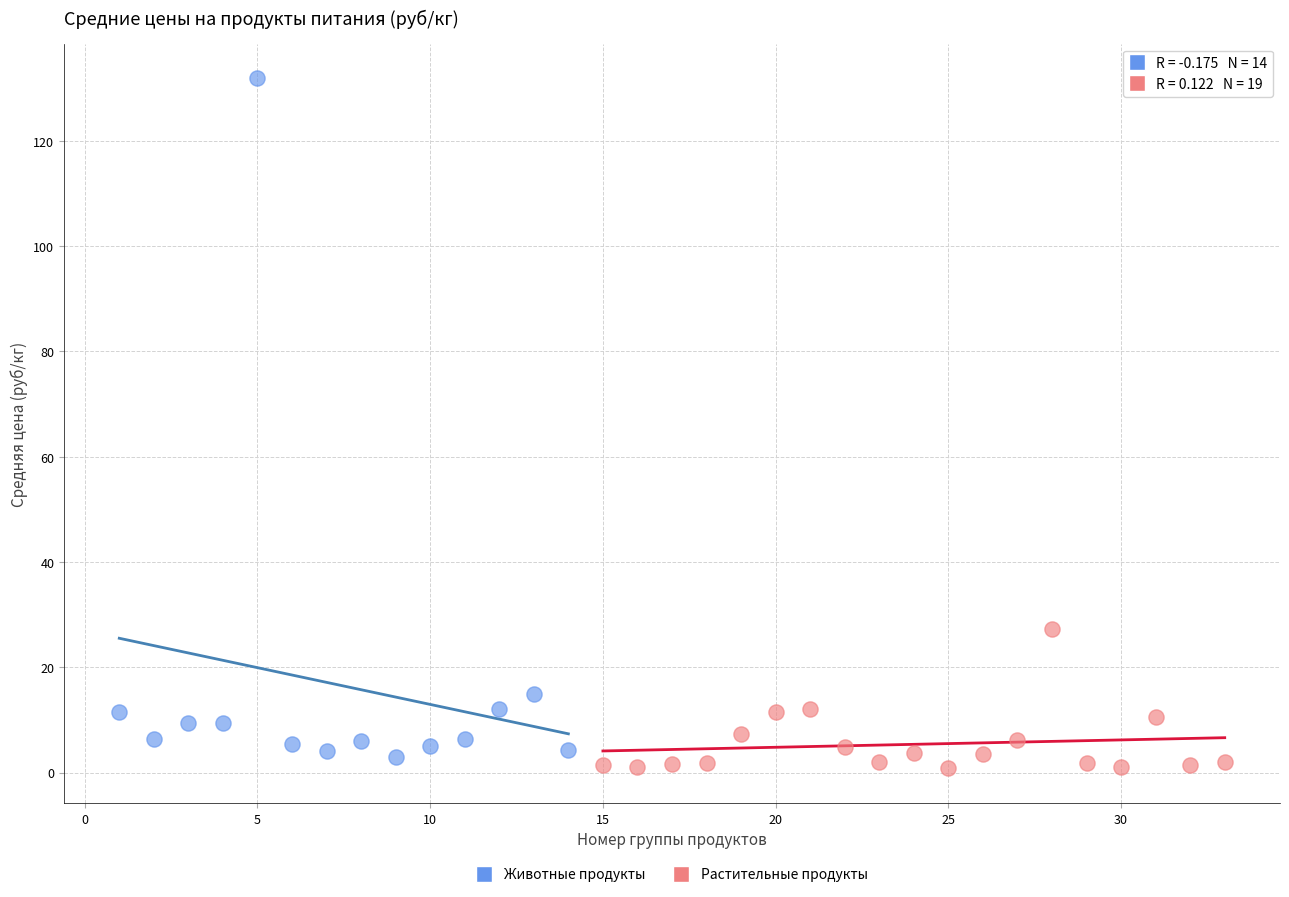

What are all the series names shown in the legend?

Животные продукты, Растительные продукты